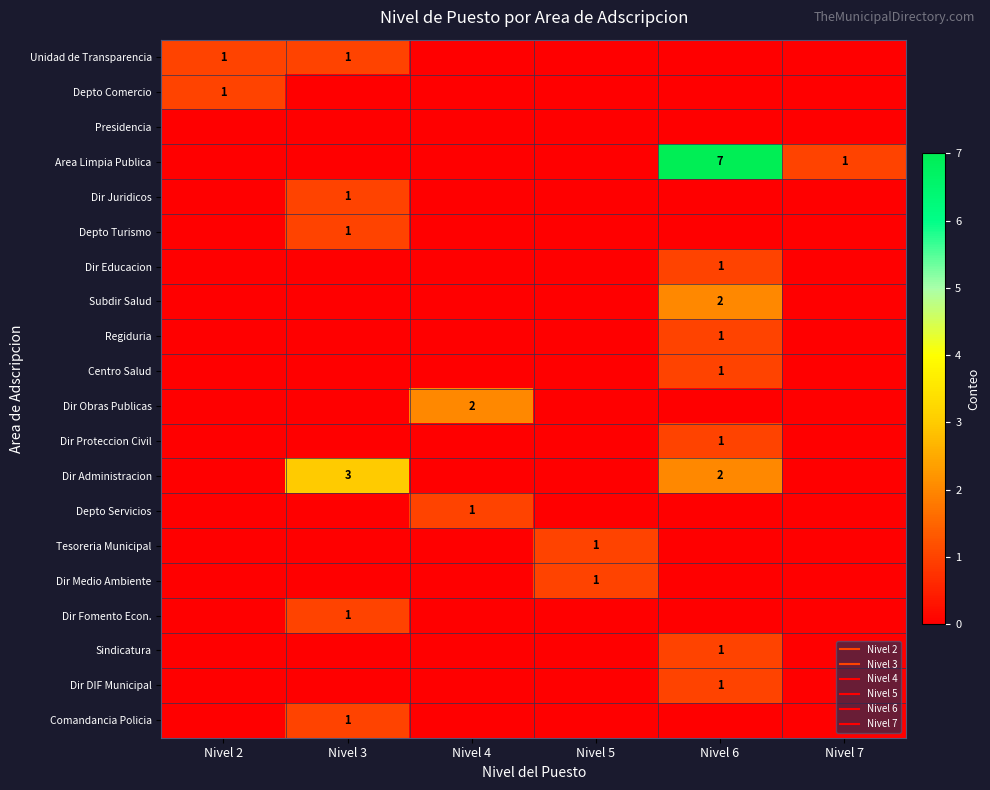

How many values in the Tesoreria Municipal series exceed 0?

1